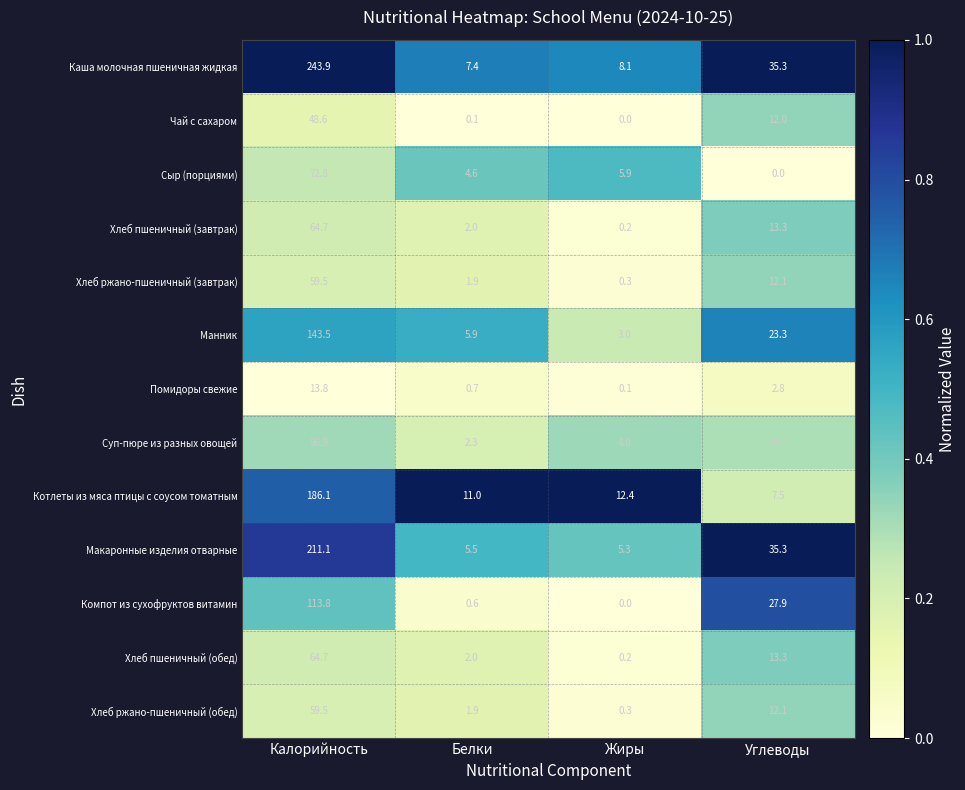

Read the Каша молочная пшеничная жидкая value at Жиры.

8.1